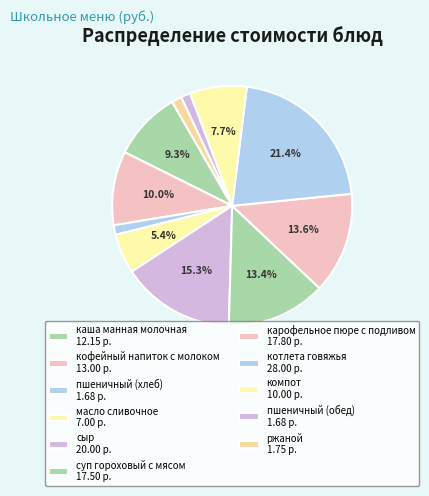

To the nearest percent, what is the combined percentage of масло сливочное and пшеничный (обед)?

7%